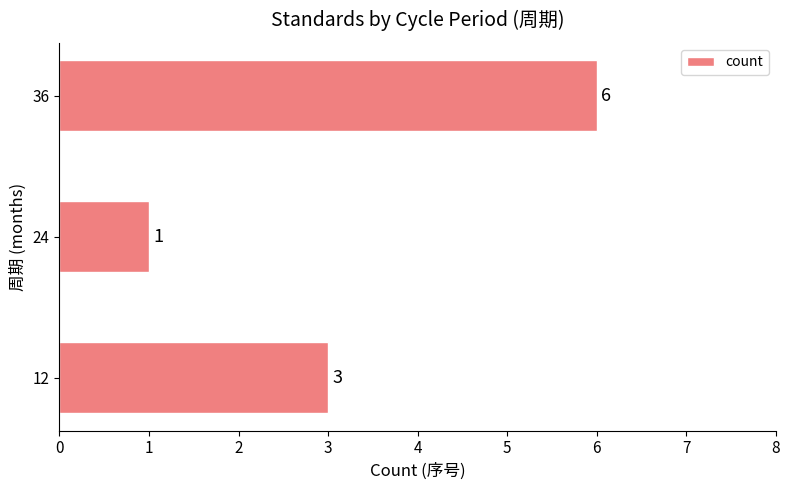

Rank the categories by value from lowest to highest.

24, 12, 36